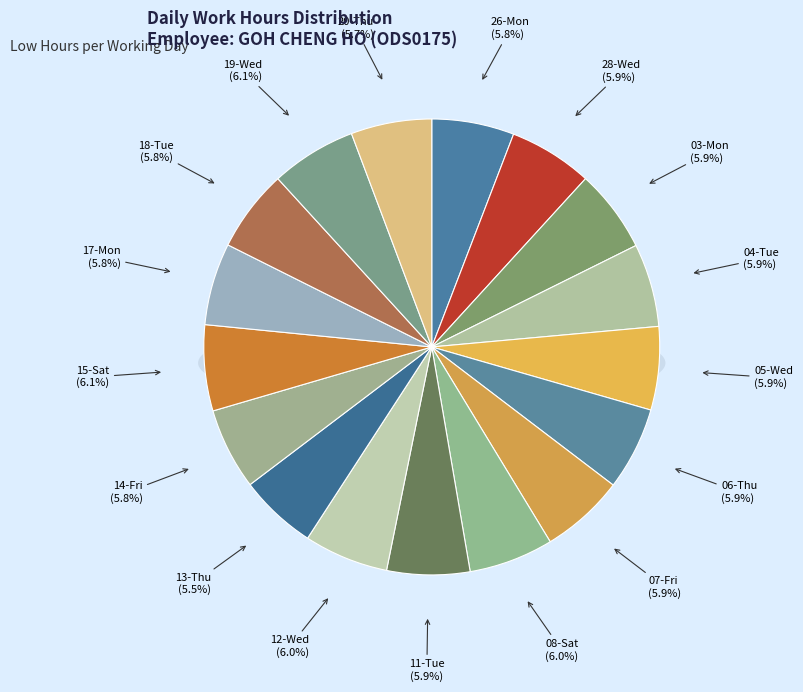

Is 12-Wed the majority of the pie?

No